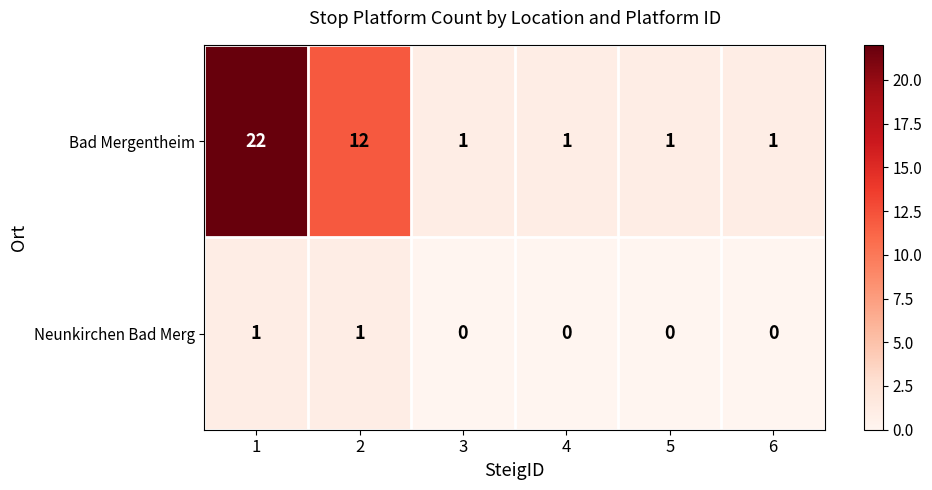

Rank the series by their maximum value, from highest to lowest.

Bad Mergentheim, Neunkirchen Bad Merg